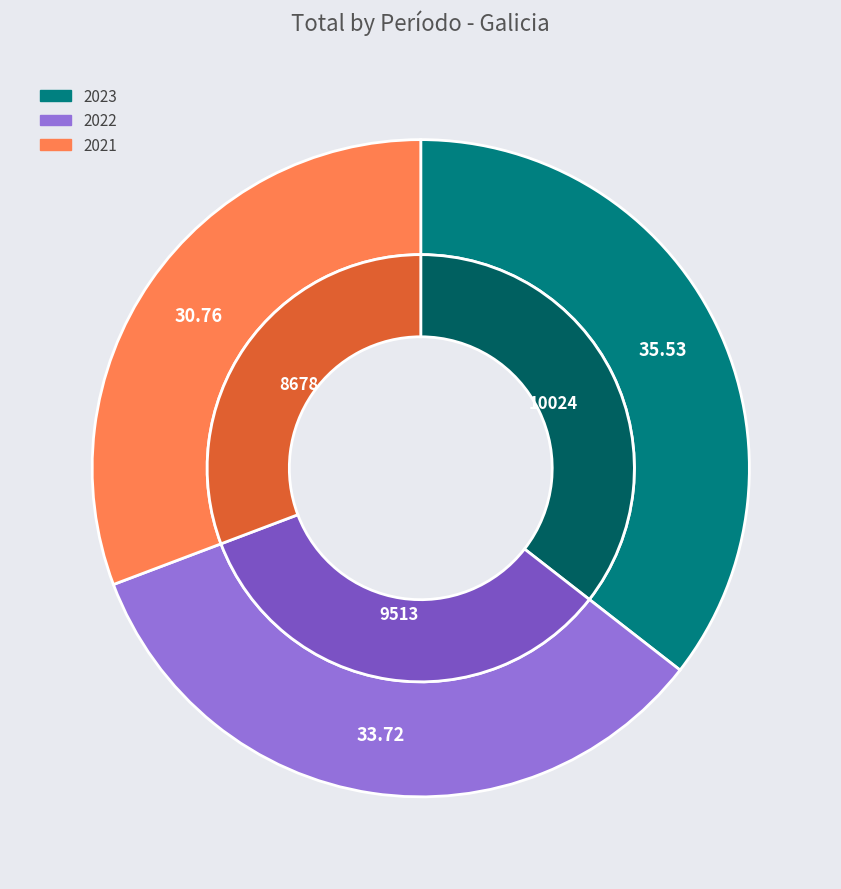

What portion of the pie excludes 2021?

69.2%